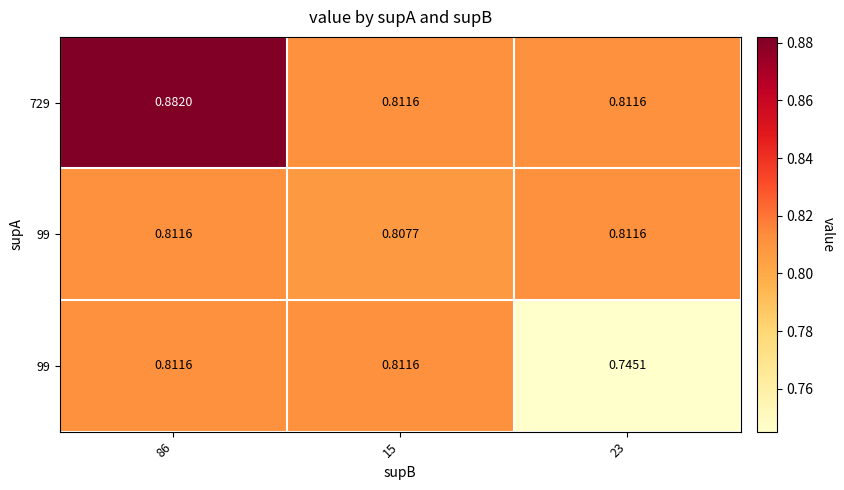

How many series are shown in this chart?

3